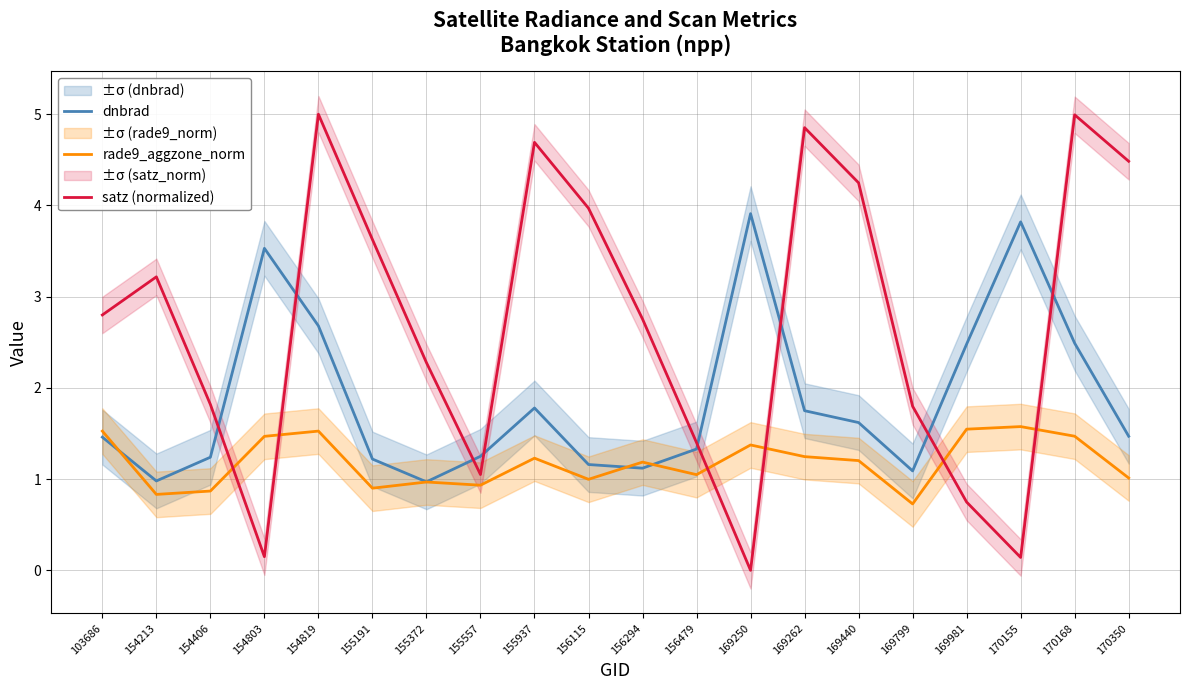

The dnbrad series shows 2.7 at 154819. True or false?

True